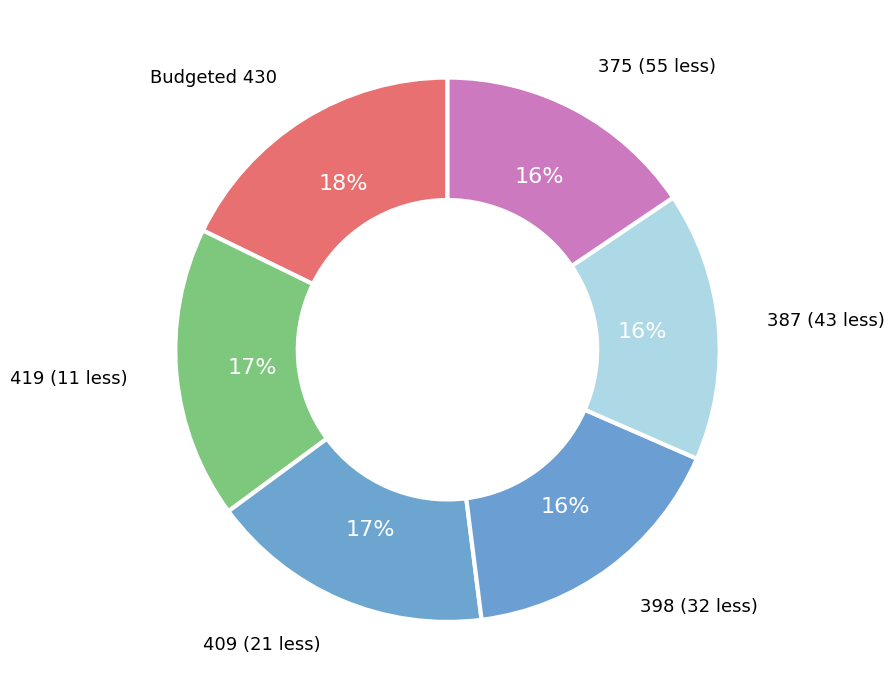

True or false: 387 (43 less) accounts for 16% of the total.

True